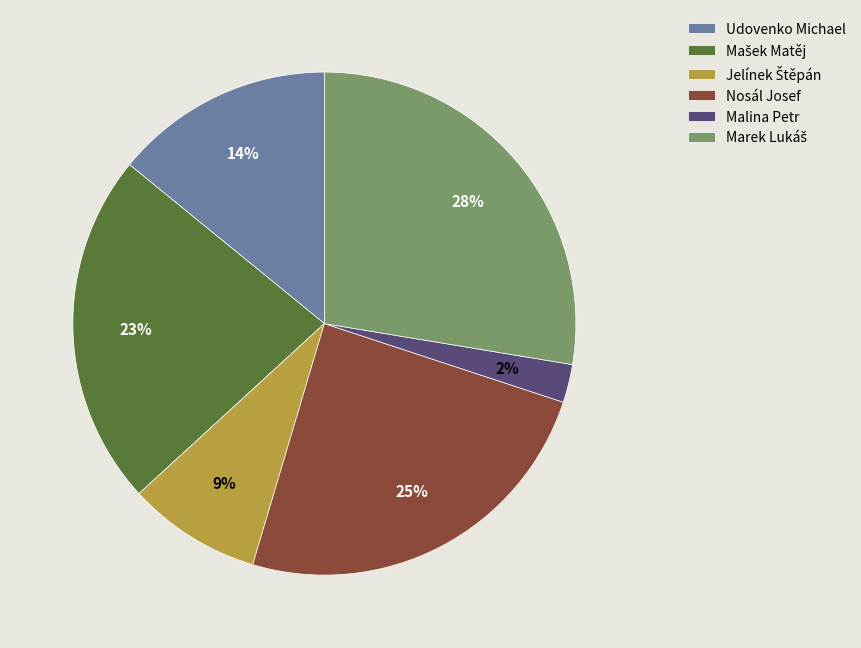

Combined, do Udovenko Michael and Nosál Josef account for over 50%?

No